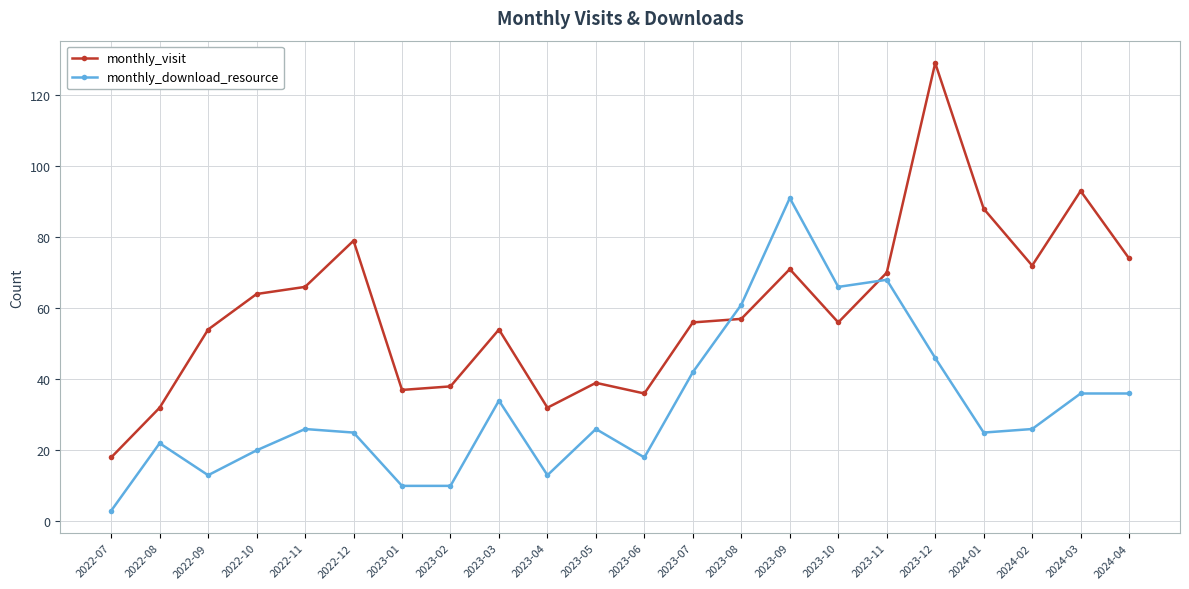

Does the chart have visible grid lines?

Yes